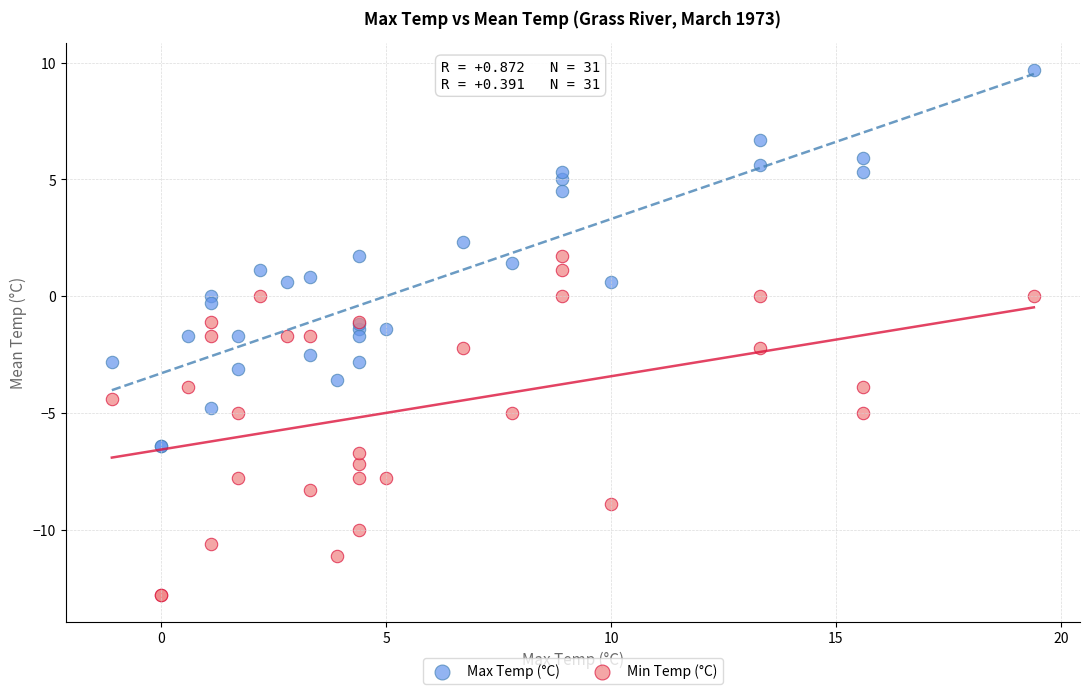

What are all the series names shown in the legend?

Max Temp (°C), Min Temp (°C)